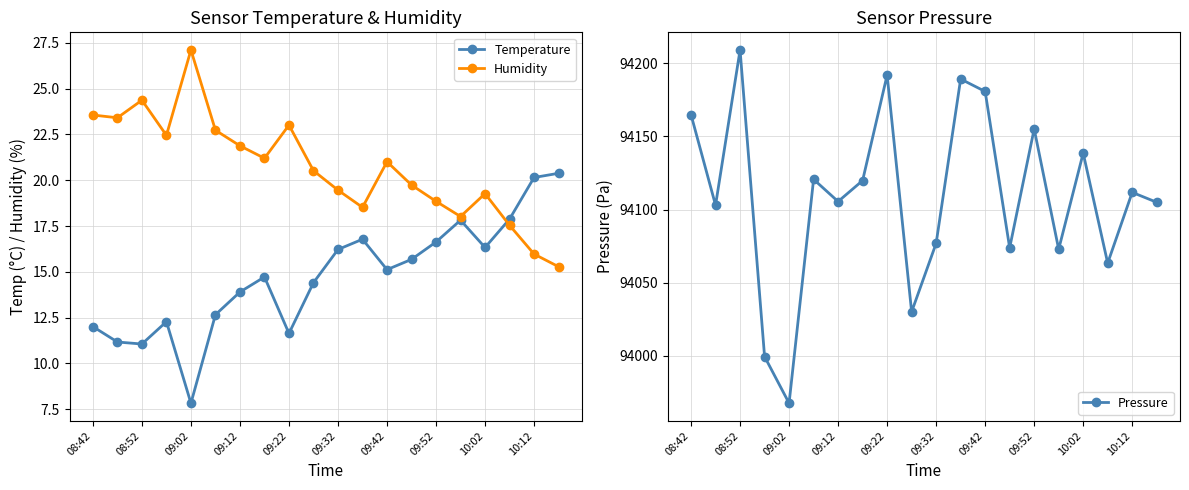

How many interior local valleys does the Temperature series have?

5